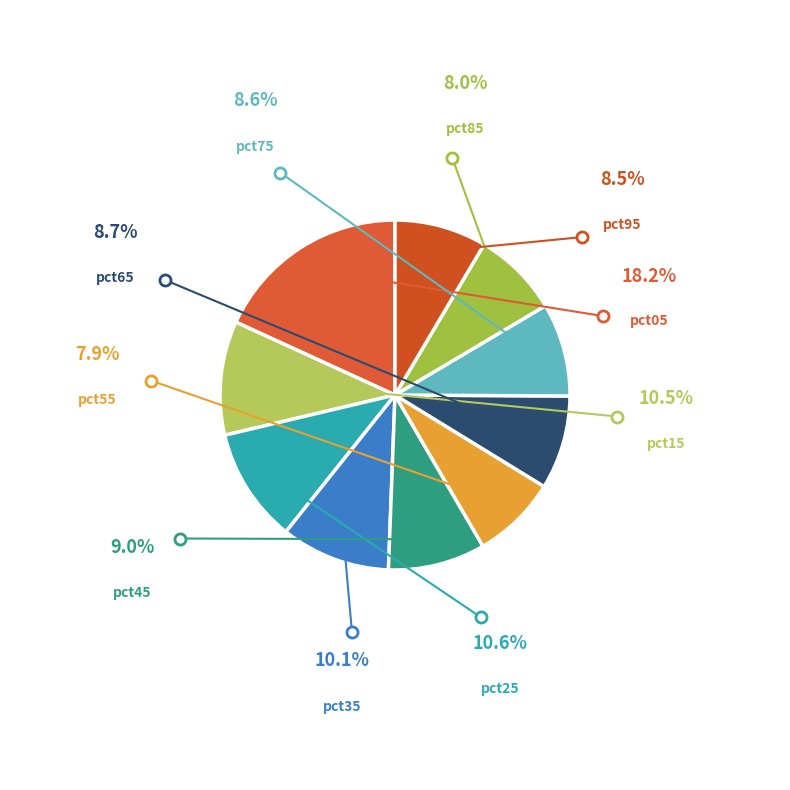

Does any single category account for the majority?

No